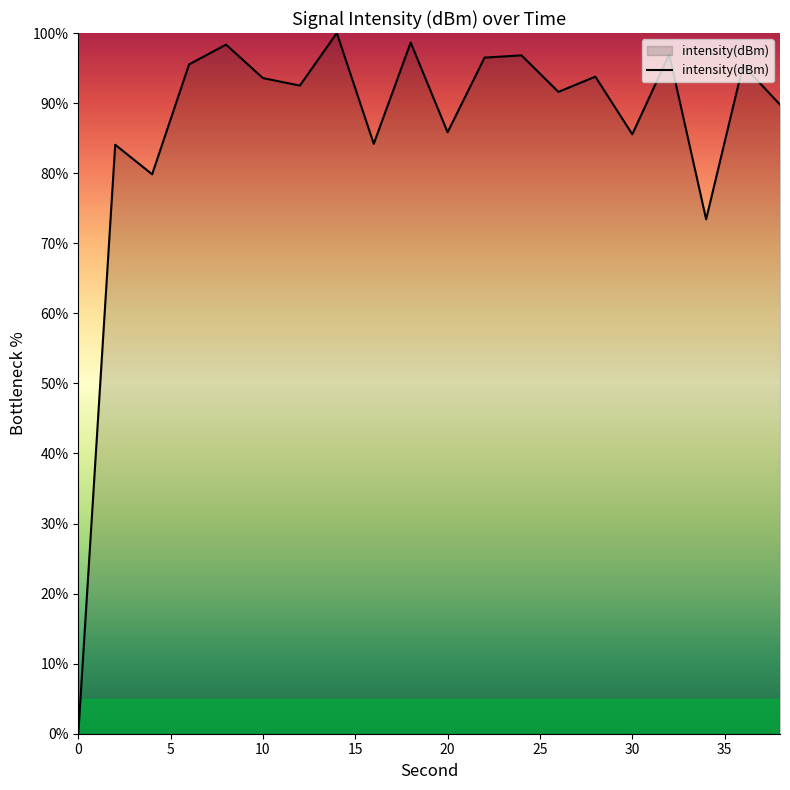

What is the difference between the maximum and minimum values?

100.0